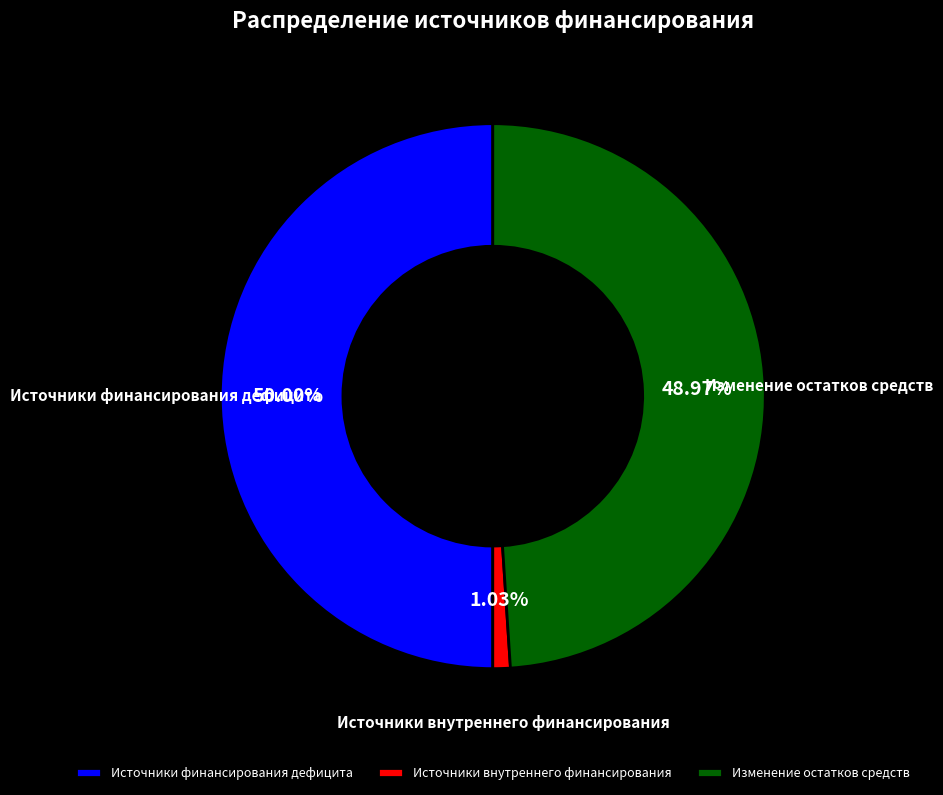

Do Источники финансирования дефицита and Источники внутреннего финансирования together represent more than half of the pie?

Yes